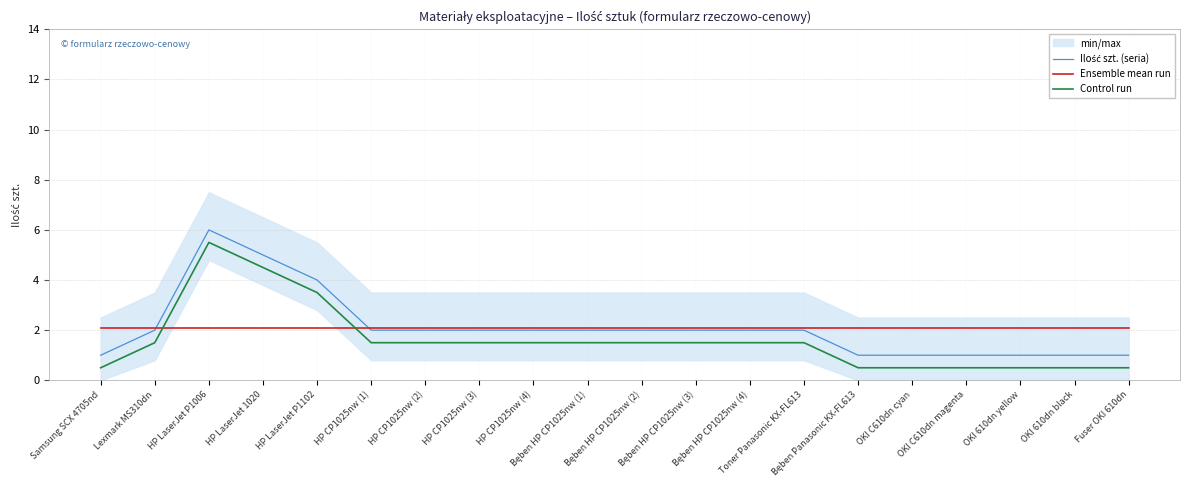

True or false: Ilość szt. (seria) and Control run cross at least once.

False